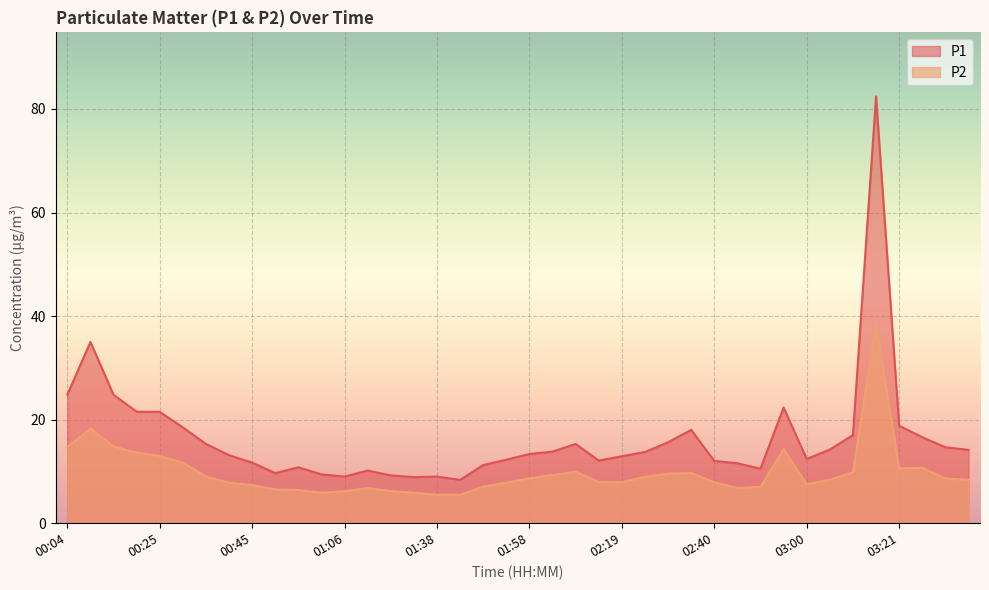

Where is P1 nearest to the value 45?

00:09